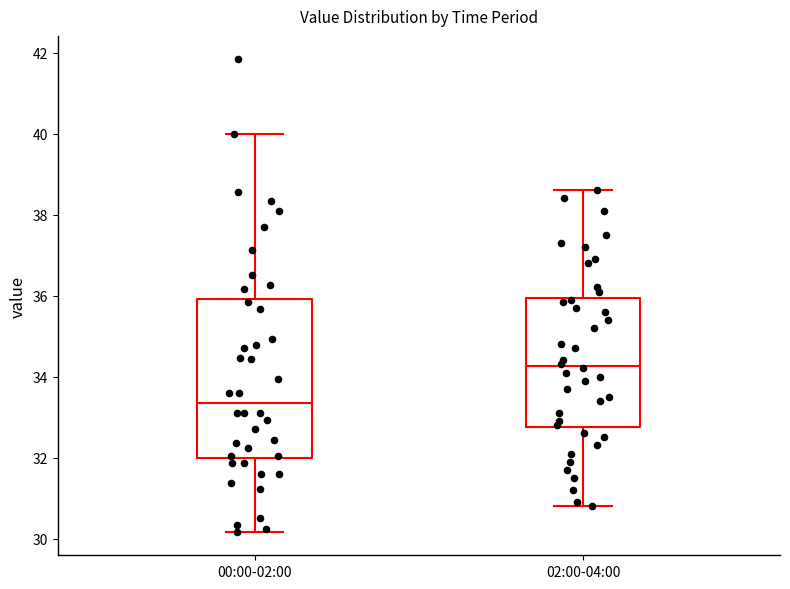

Reading left to right, read every box against the y-axis: the position of its median line, the range the box covers, and the ends of its whiskers. The values are not printed on the chart, so give them approximately, as read against the axis.

00:00-02:00: median 33.4, box 32.0 to 36.0, whiskers 30.2 to 40.0
02:00-04:00: median 34.2, box 32.8 to 36.0, whiskers 30.8 to 38.6